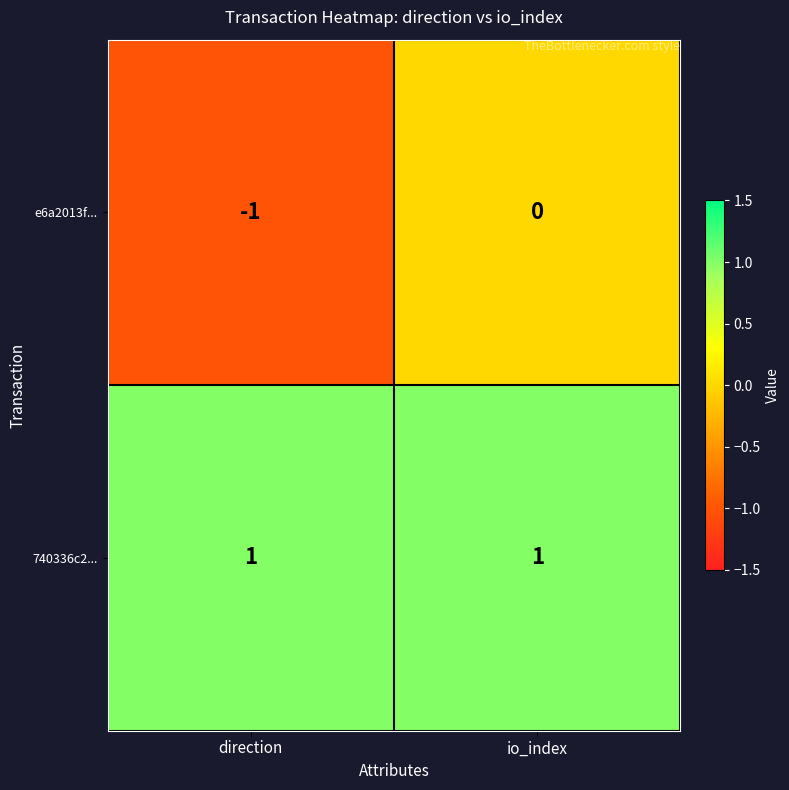

Count the number of data series in this chart.

2